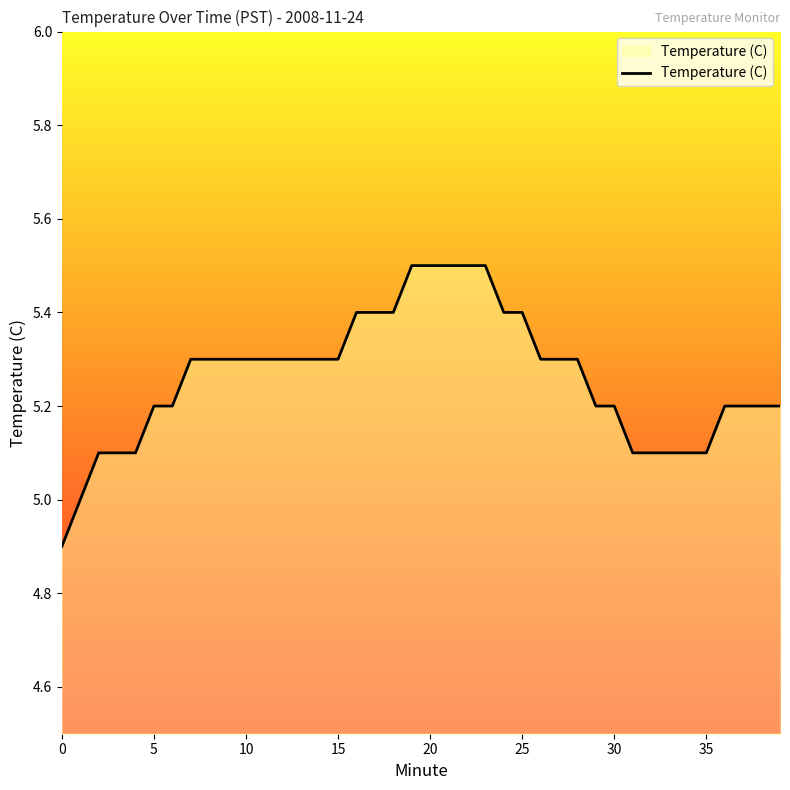

What is the greatest value displayed?

5.5